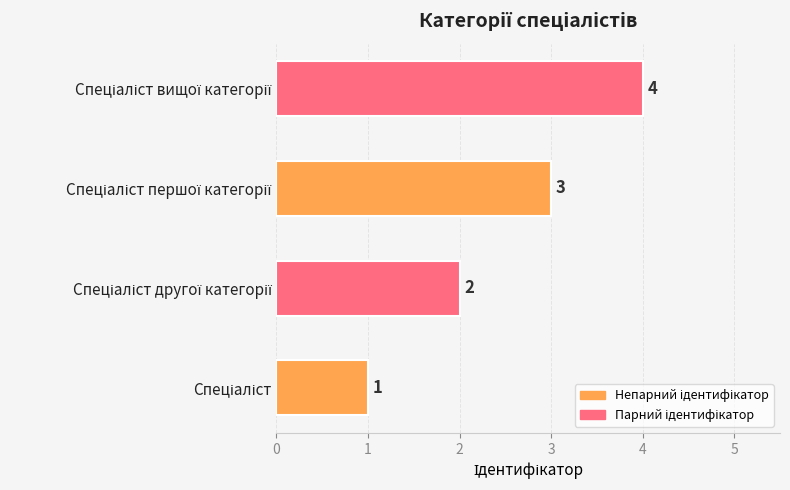

Count the values in the range 2 to 4.

3